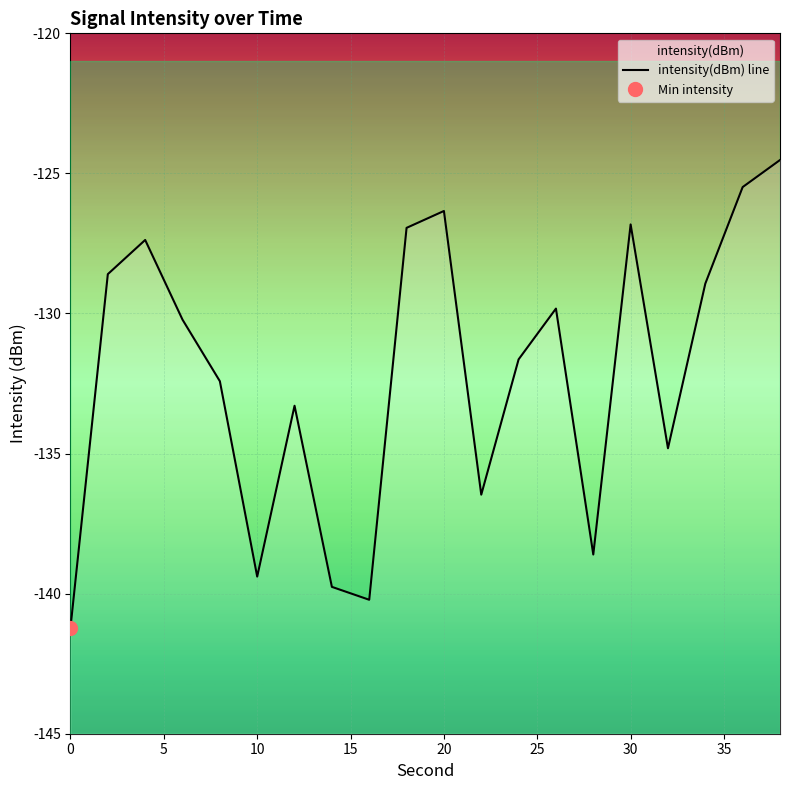

True or false: the data has more than 2 interior local peaks.

True